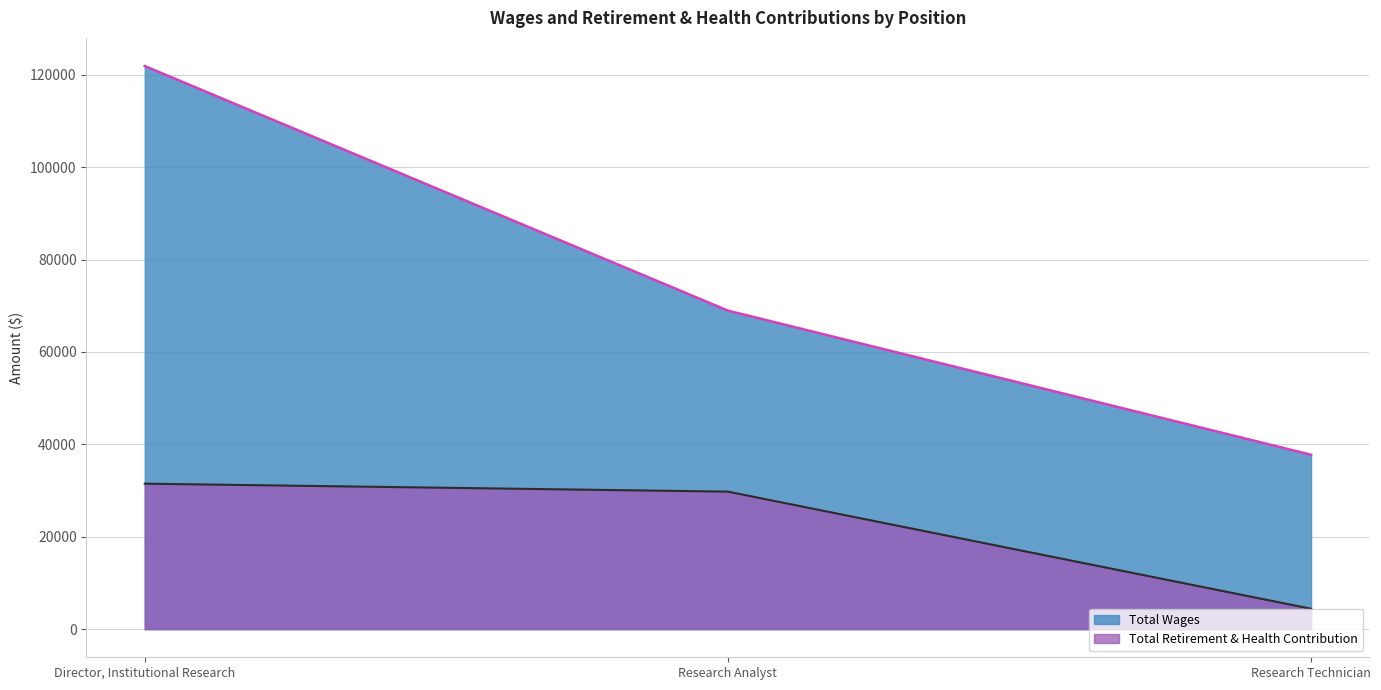

Which series changed the most between Director, Institutional Research and Research Analyst?

Total Wages